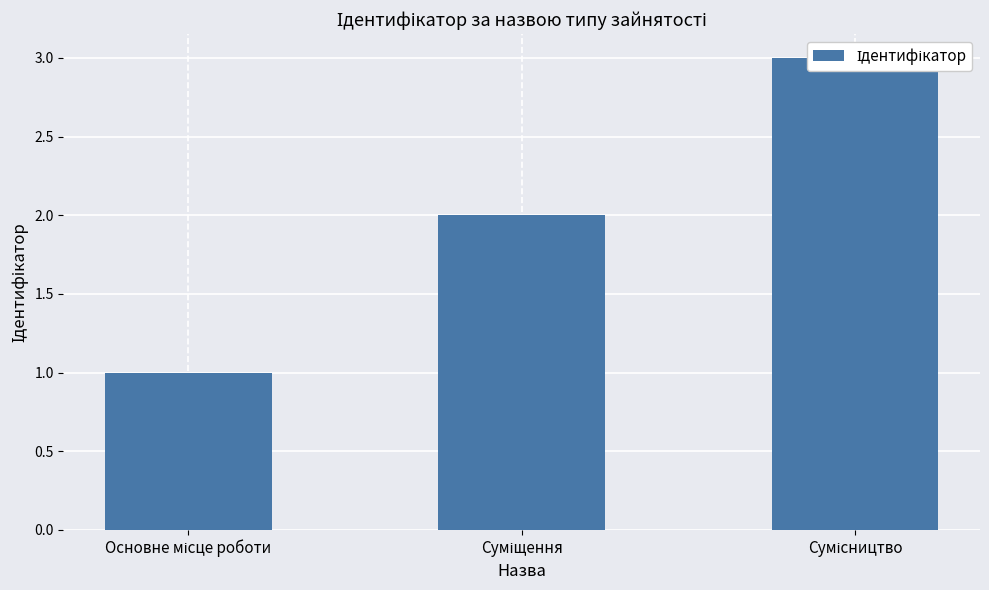

List the labels in order of value, largest first.

Сумісництво, Суміщення, Основне місце роботи